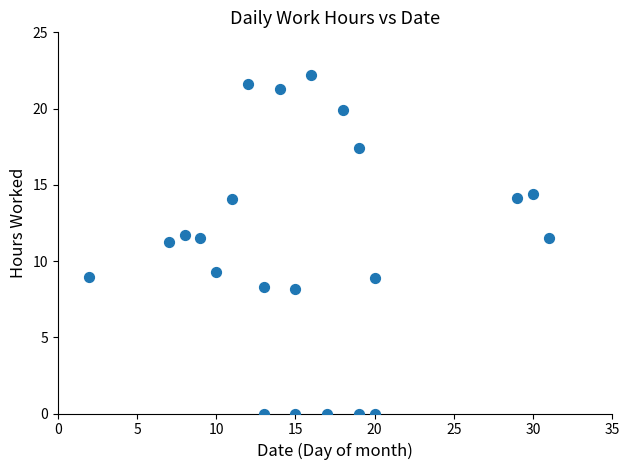

What is the range of Y values (max minus min)?

22.2